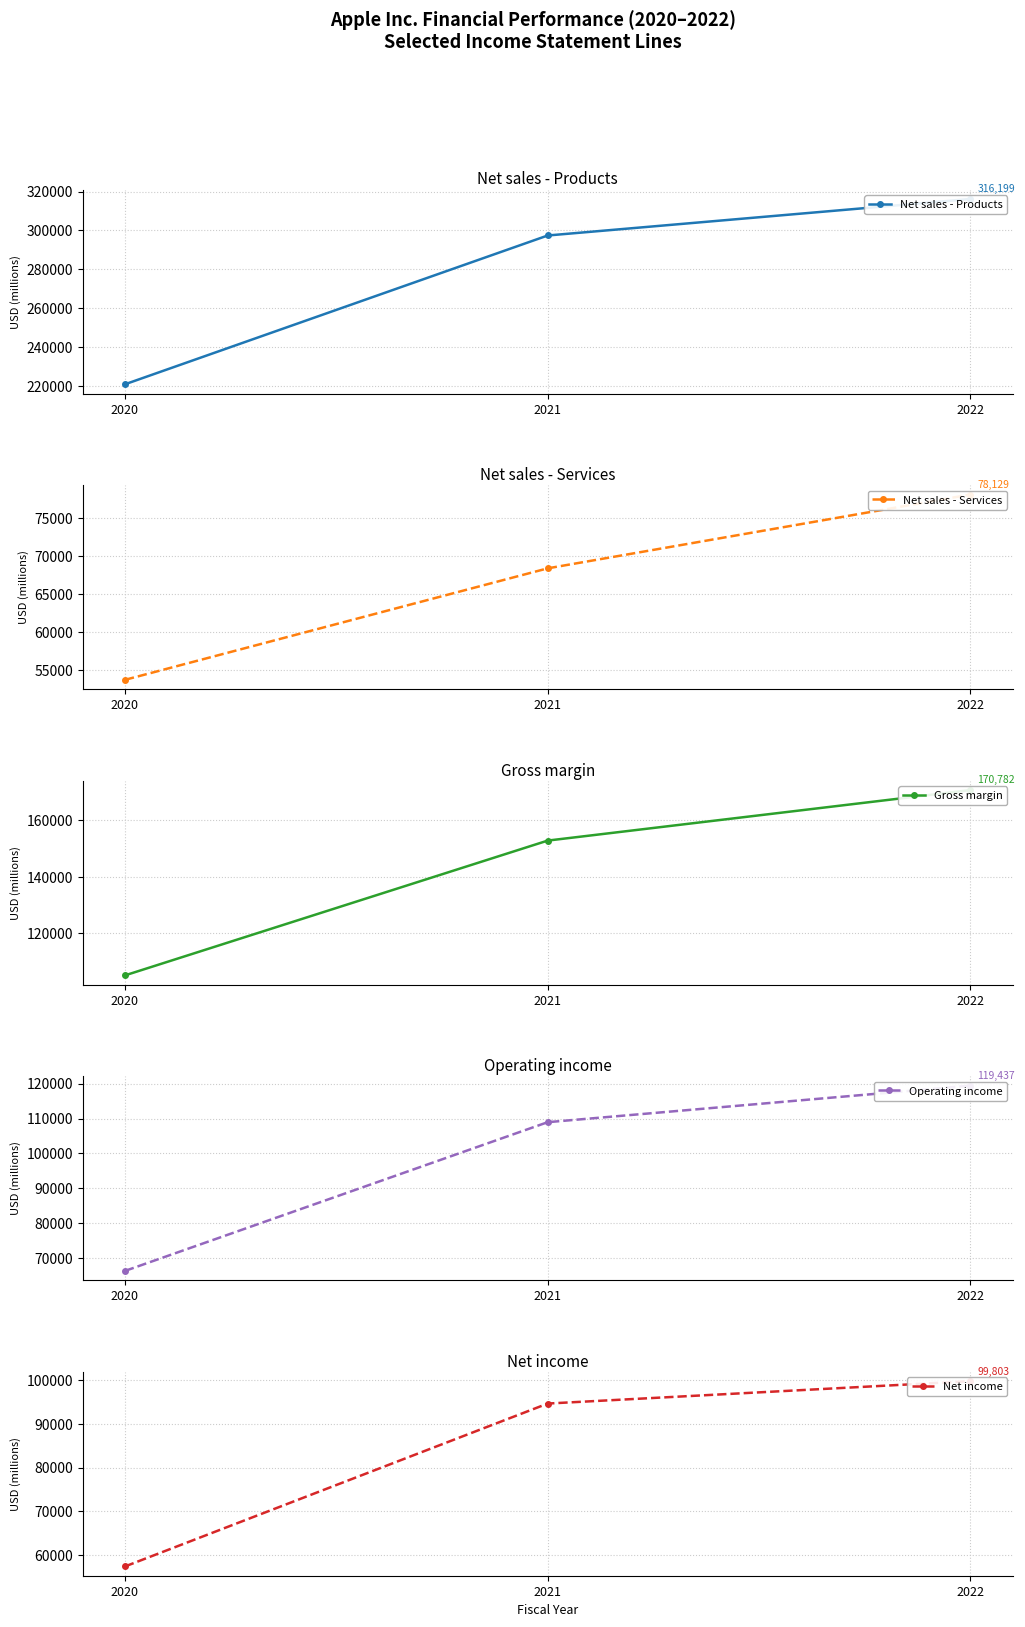

At which label does Gross margin reach its minimum?

2020